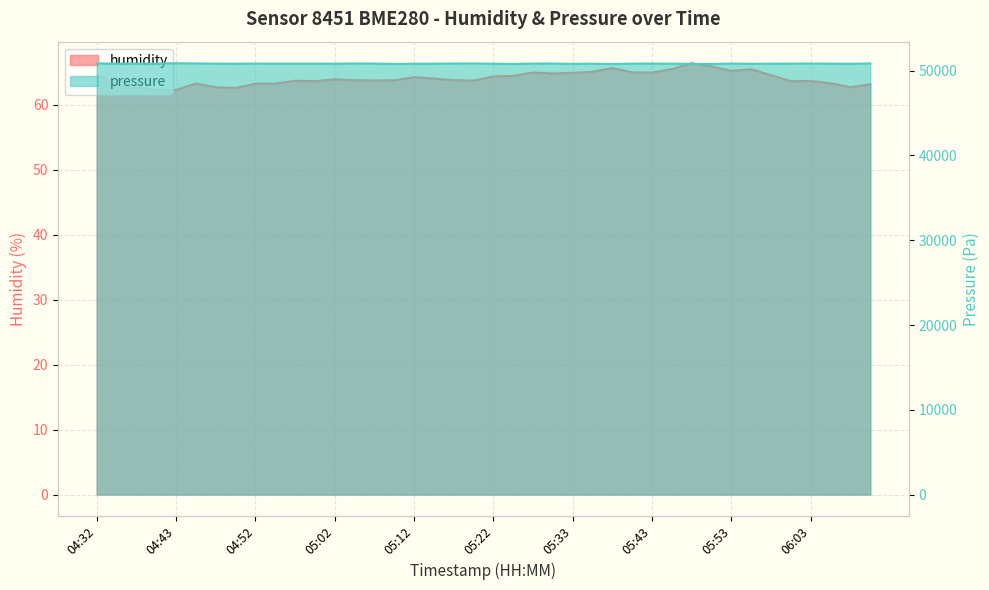

What is the total value across all series at 04:55?

50900.0